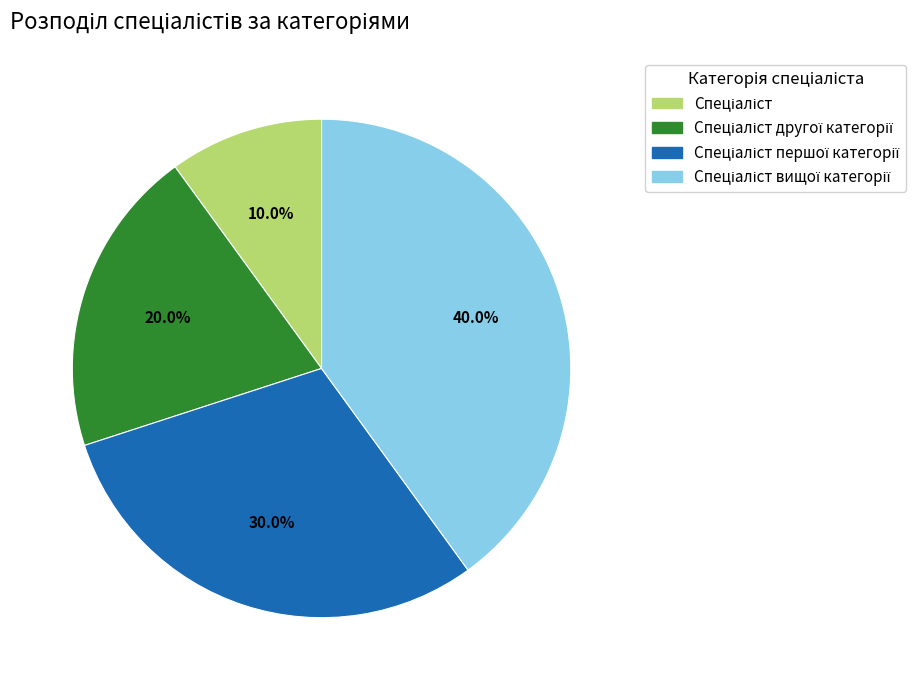

Does any single category account for the majority?

No